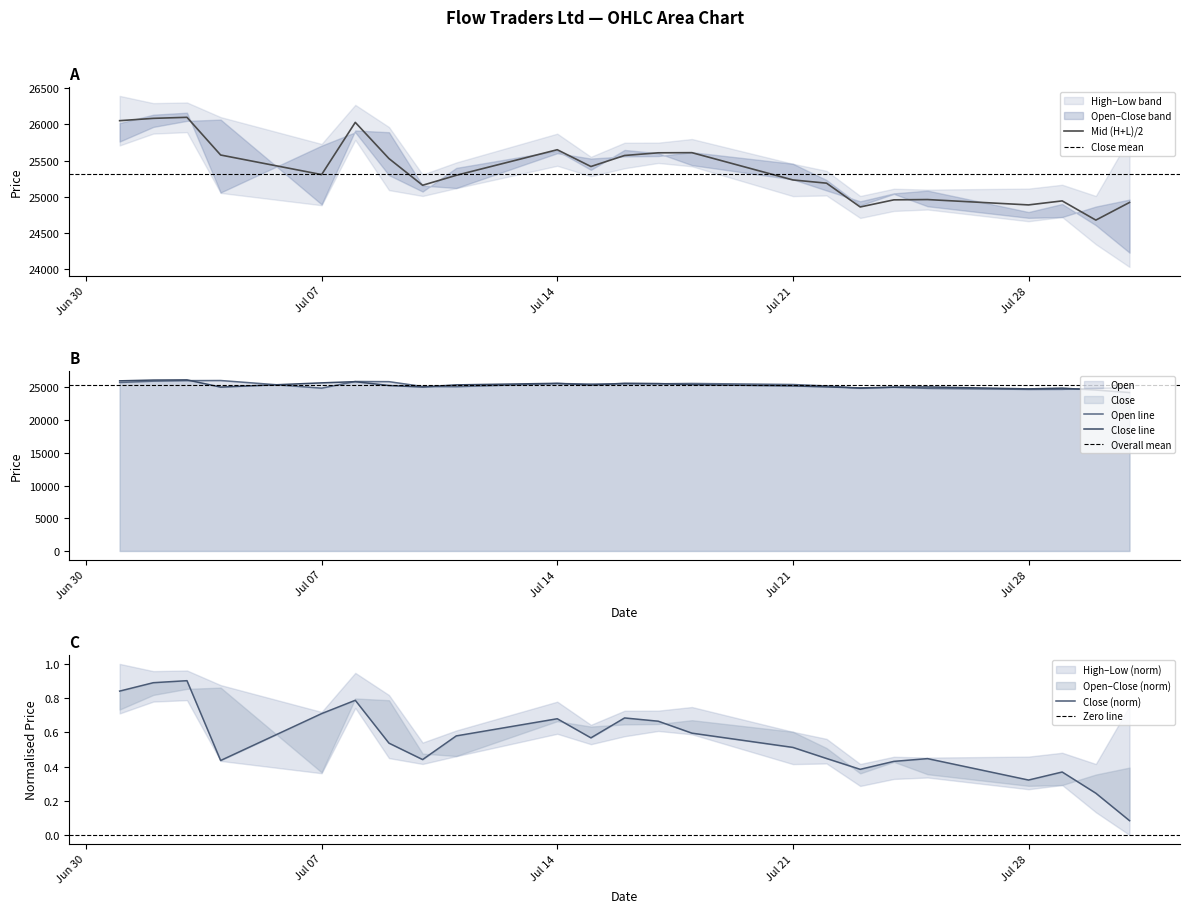

What is the maximum value for Open line?

26067